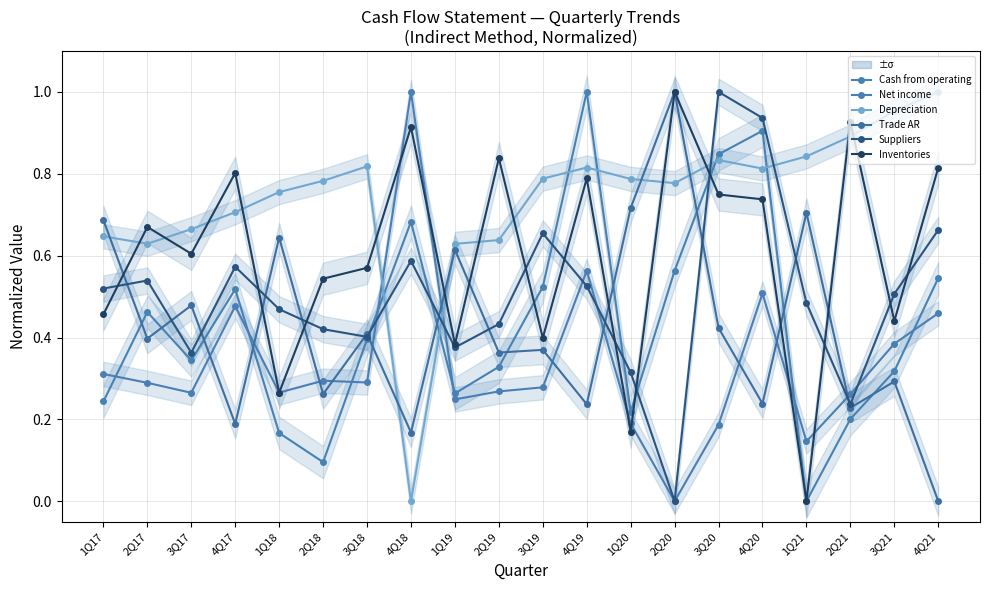

Which series has the largest total across all categories?

Depreciation